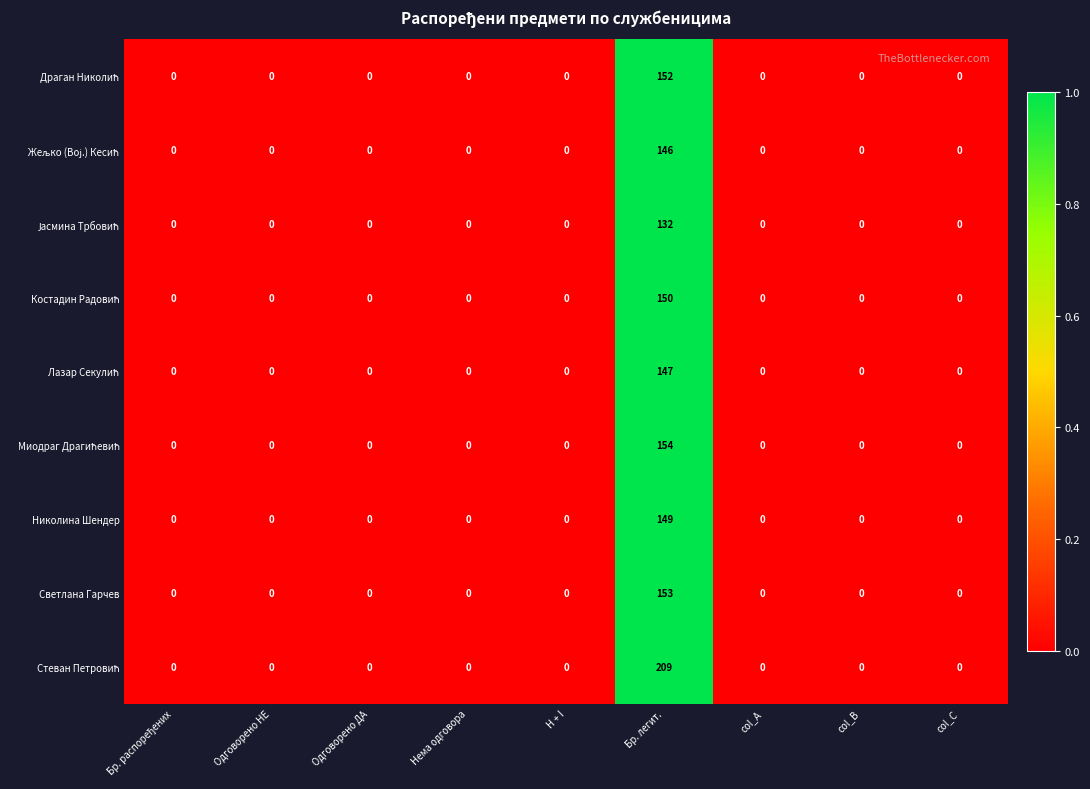

Is it true that Светлана Гарчев equals 0 at col_B?

True